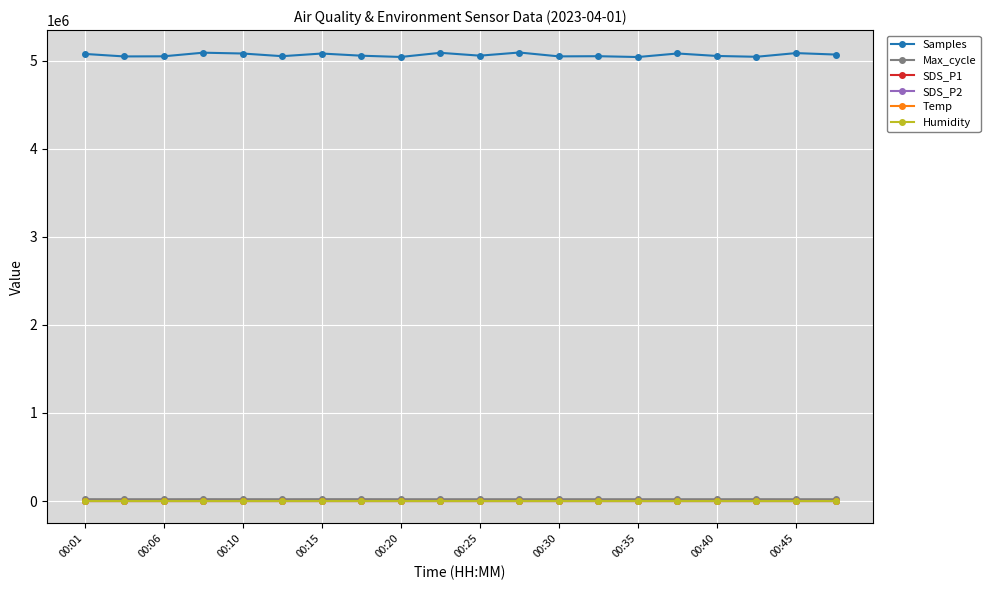

True or false: Temp and SDS_P2 cross at least once.

False